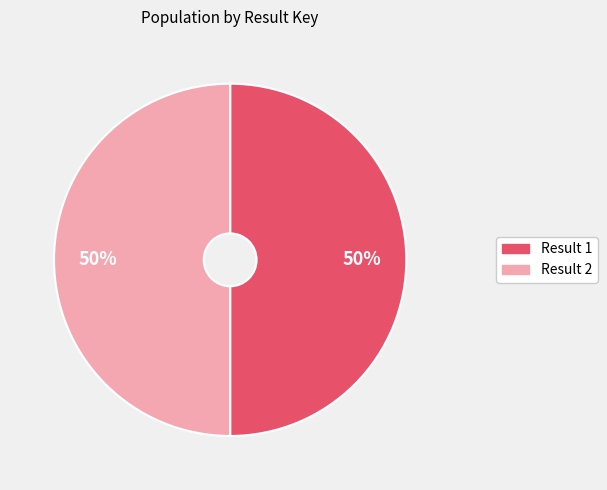

Count the number of slices in the pie.

2